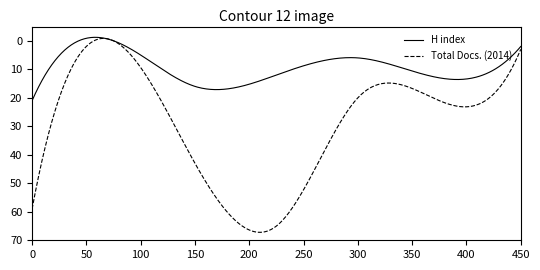

What is the difference between the maximum and minimum values in the H index series?

22.2